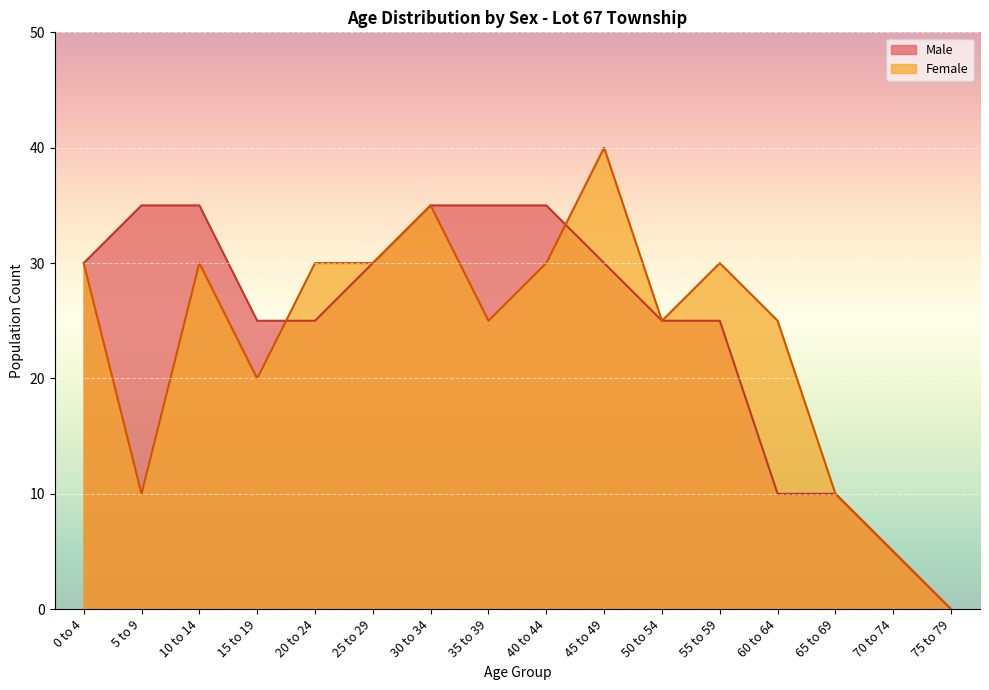

How many lines are shown in the chart?

2